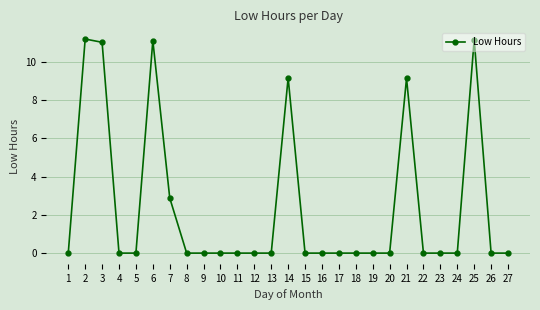

Where is the data nearest to the value 5?

7